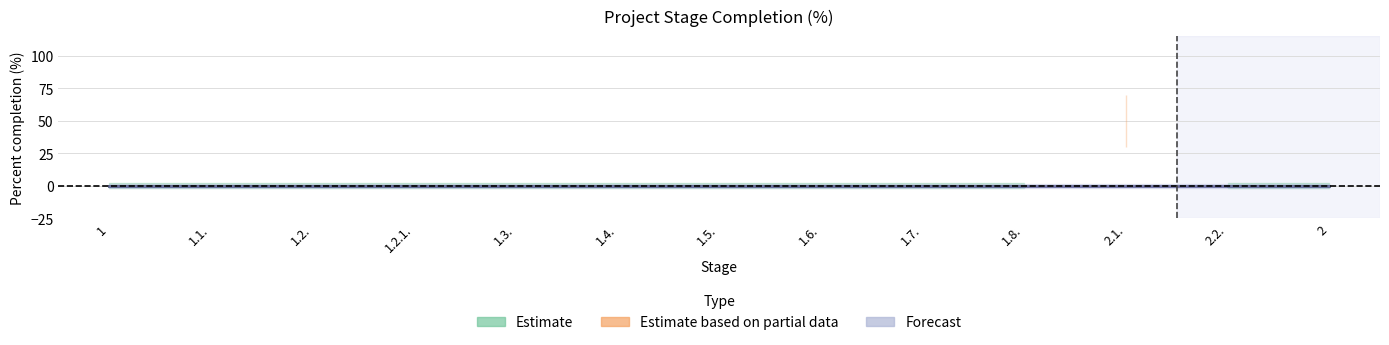

Count the number of data series in this chart.

3